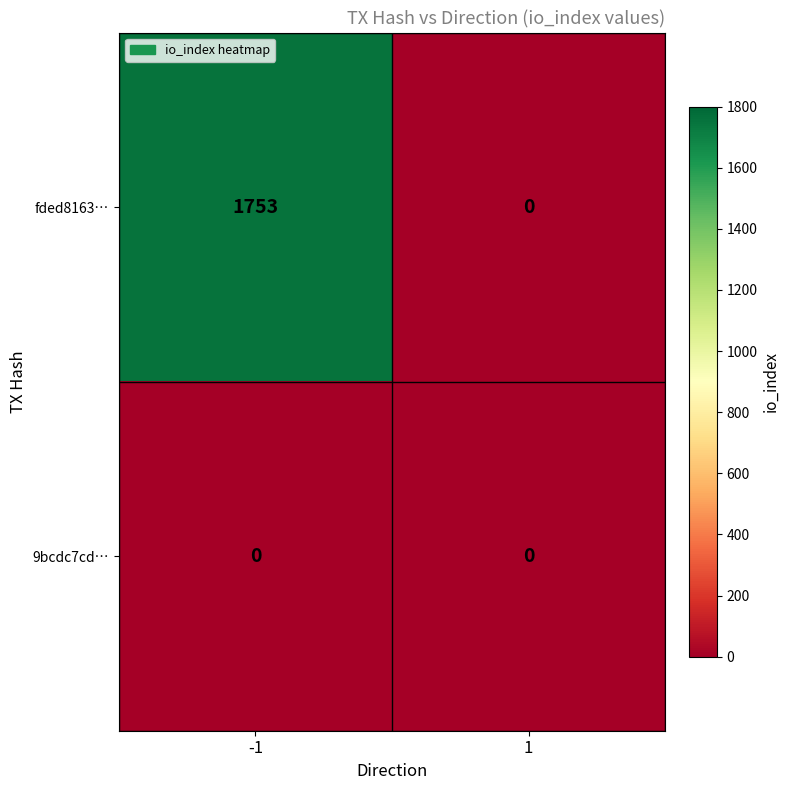

The value of fded8163… at -1 is 1753. True or false?

True